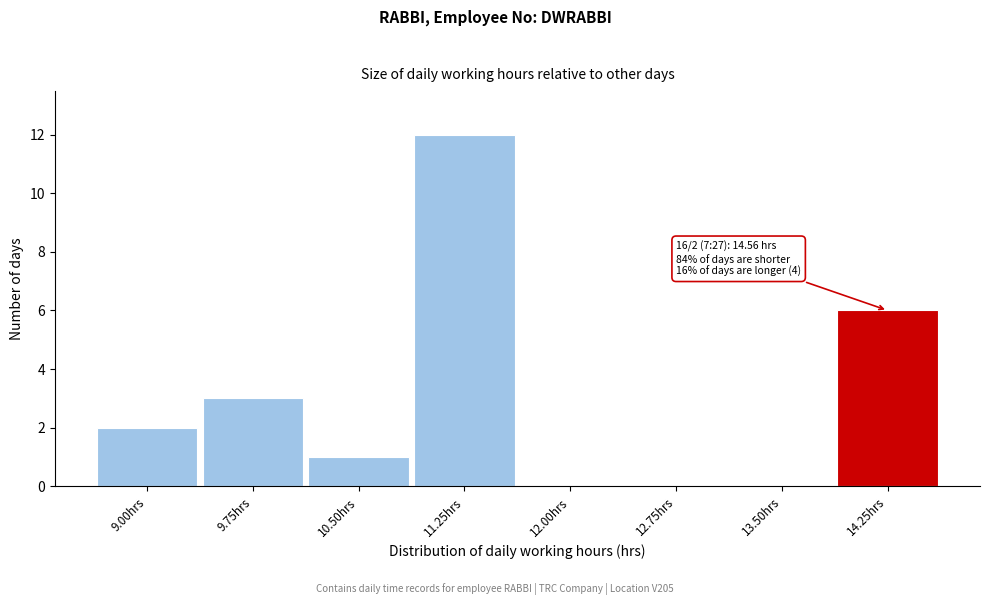

Reading left to right, list all the values displayed in this chart.

9.00hrs=2	9.75hrs=3	10.50hrs=1	11.25hrs=12	12.00hrs=0	12.75hrs=0	13.50hrs=0	14.25hrs=6